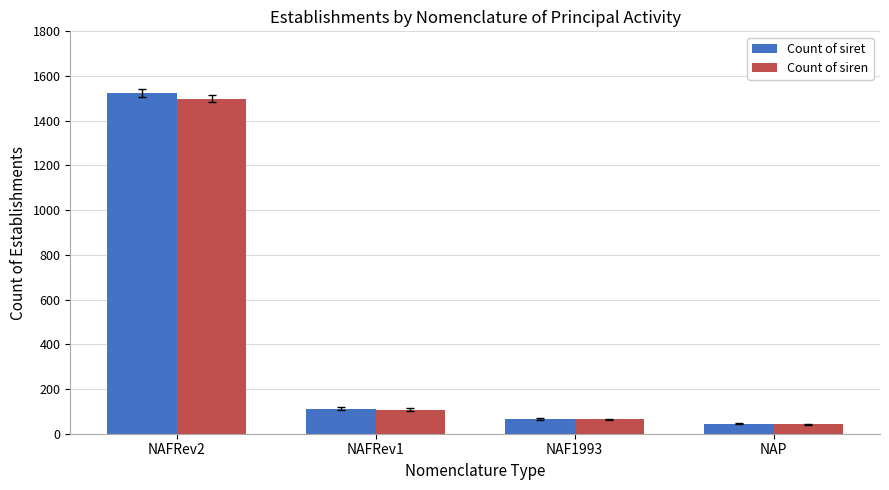

What position from the left is NAF1993?

3